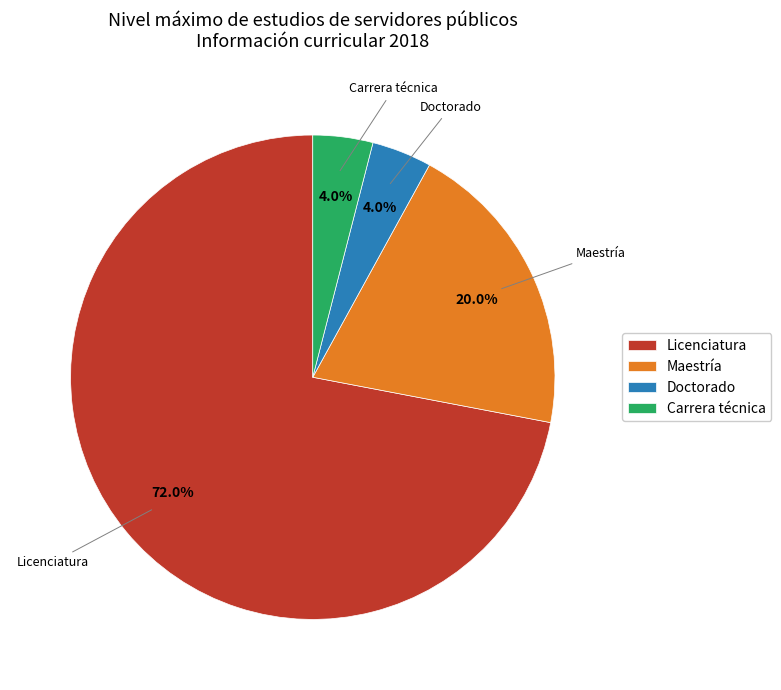

Is there any slice that represents more than half of the pie?

Yes